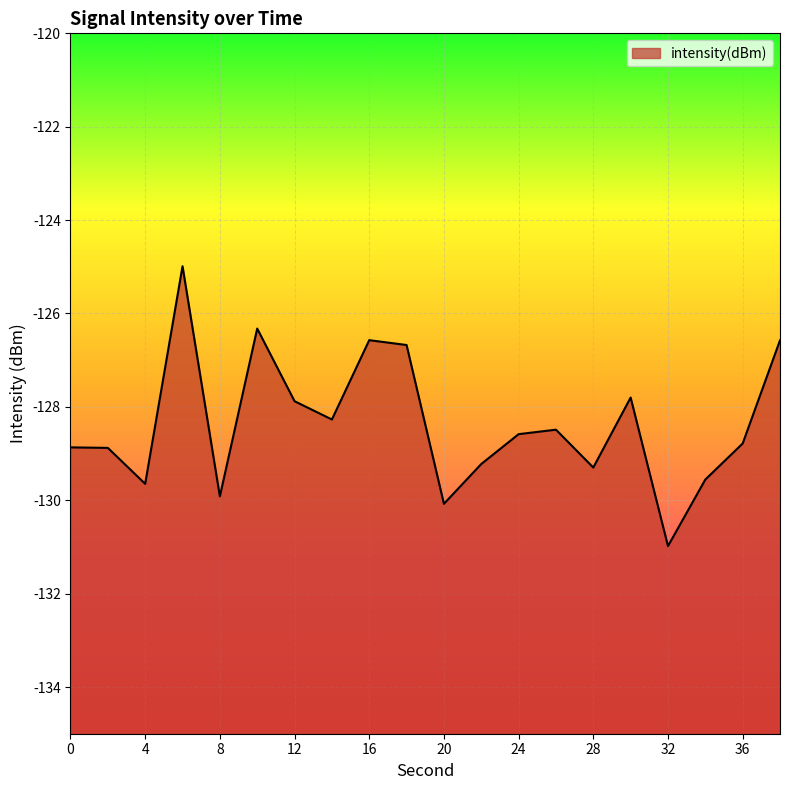

How many lines are shown in the chart?

1